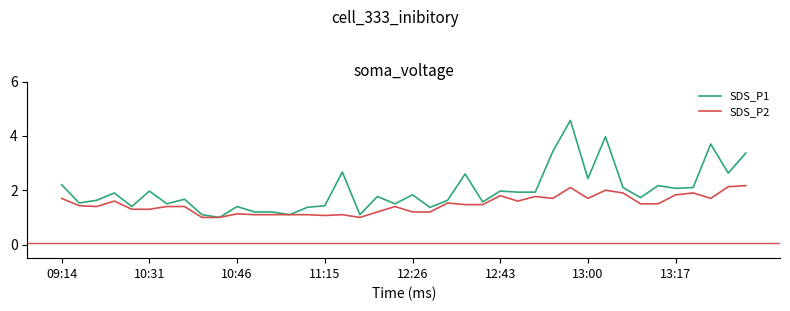

Which series has the widest spread of values?

SDS_P1